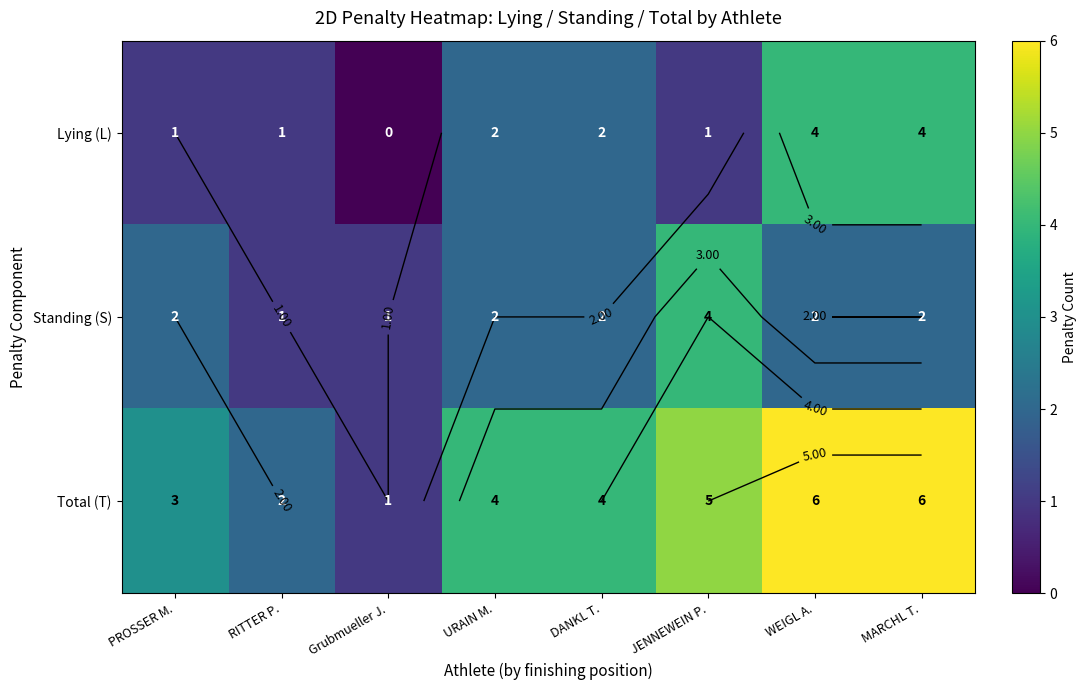

What is the average value of the Lying (L) series?

2